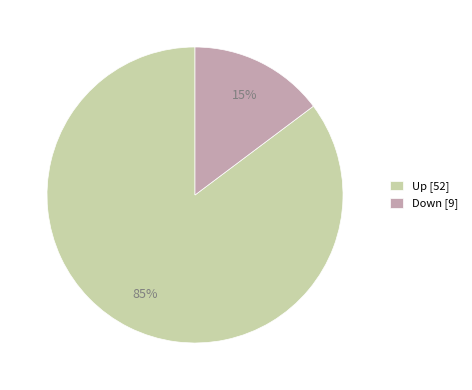

What is the largest slice in the pie chart?

Up